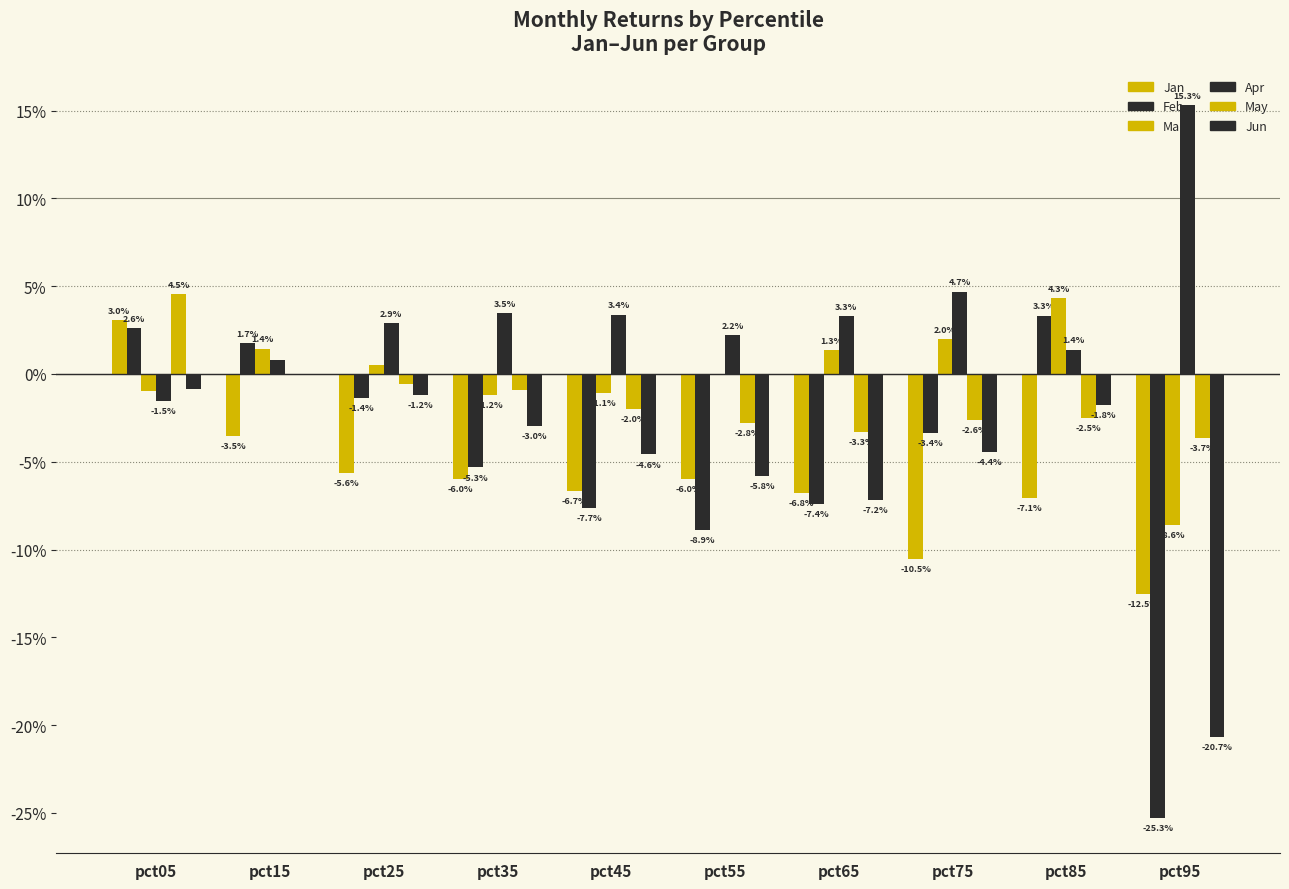

Reading left to right, extract all data points from this chart.

Jan: pct05=0.0	pct15=-0.0	pct25=-0.1	pct35=-0.1	pct45=-0.1	pct55=-0.1	pct65=-0.1	pct75=-0.1	pct85=-0.1	pct95=-0.1
Feb: pct05=0.0	pct15=0.0	pct25=-0.0	pct35=-0.1	pct45=-0.1	pct55=-0.1	pct65=-0.1	pct75=-0.0	pct85=0.0	pct95=-0.3
Mar: pct05=-0.0	pct15=0.0	pct25=0.0	pct35=-0.0	pct45=-0.0	pct55=-0.0	pct65=0.0	pct75=0.0	pct85=0.0	pct95=-0.1
Apr: pct05=-0.0	pct15=0.0	pct25=0.0	pct35=0.0	pct45=0.0	pct55=0.0	pct65=0.0	pct75=0.0	pct85=0.0	pct95=0.2
May: pct05=0.0	pct15=-0.0	pct25=-0.0	pct35=-0.0	pct45=-0.0	pct55=-0.0	pct65=-0.0	pct75=-0.0	pct85=-0.0	pct95=-0.0
Jun: pct05=-0.0	pct15=0.0	pct25=-0.0	pct35=-0.0	pct45=-0.0	pct55=-0.1	pct65=-0.1	pct75=-0.0	pct85=-0.0	pct95=-0.2